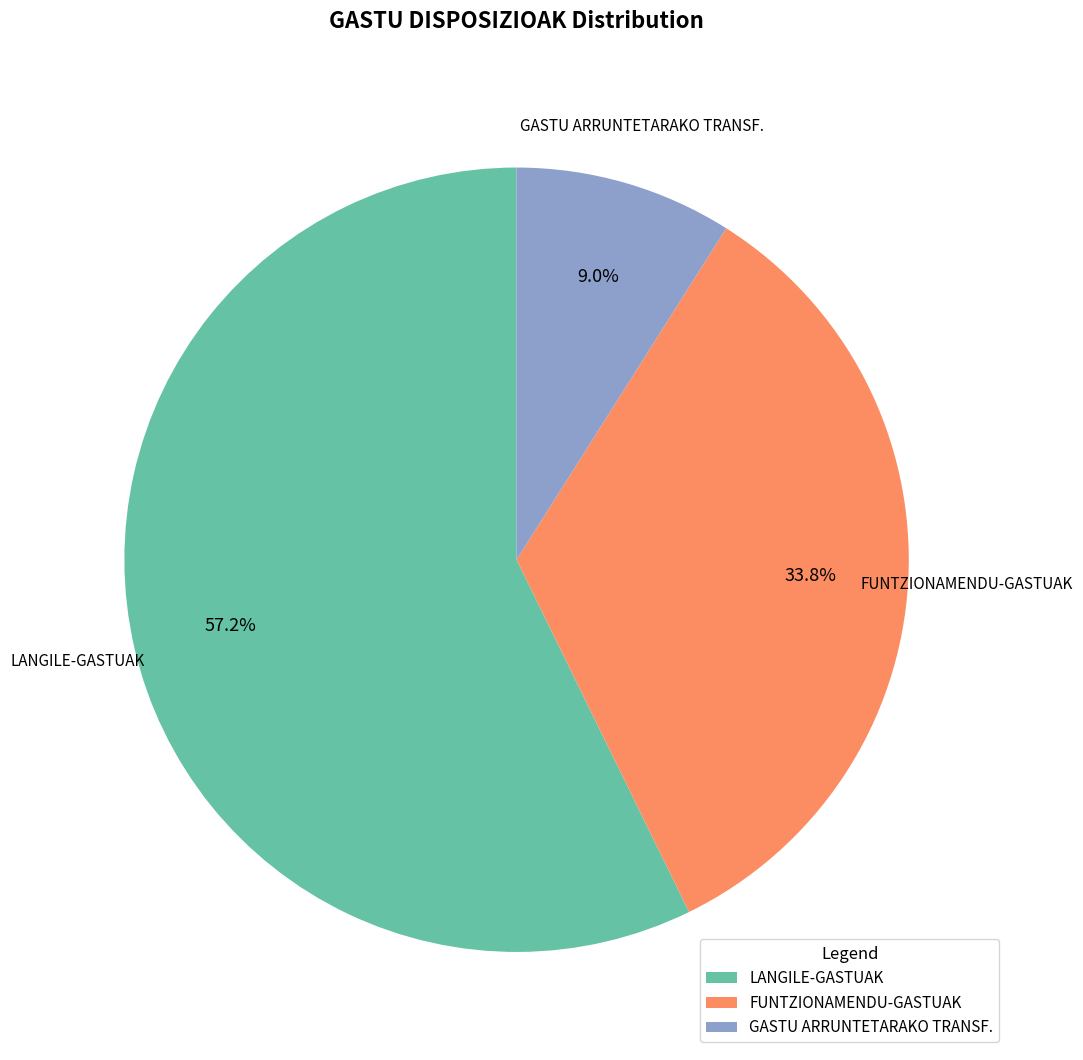

Which category has the biggest portion of the pie?

LANGILE-GASTUAK